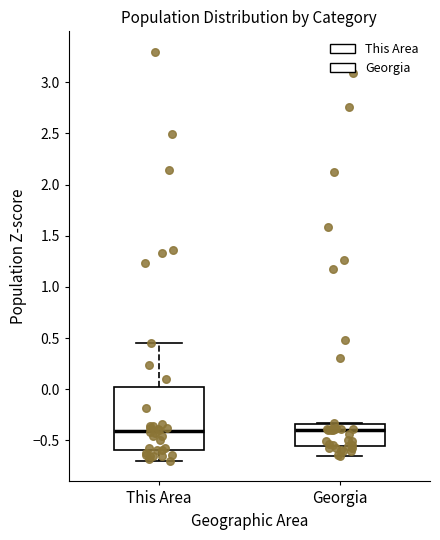

Reading left to right, read every box against the y-axis: the position of its median line, the range the box covers, and the ends of its whiskers. The values are not printed on the chart, so give them approximately, as read against the axis.

This Area: median -0.40, box -0.60 to 0.05, whiskers -0.70 to 0.45
Georgia: median -0.40, box -0.55 to -0.35, whiskers -0.65 to -0.35